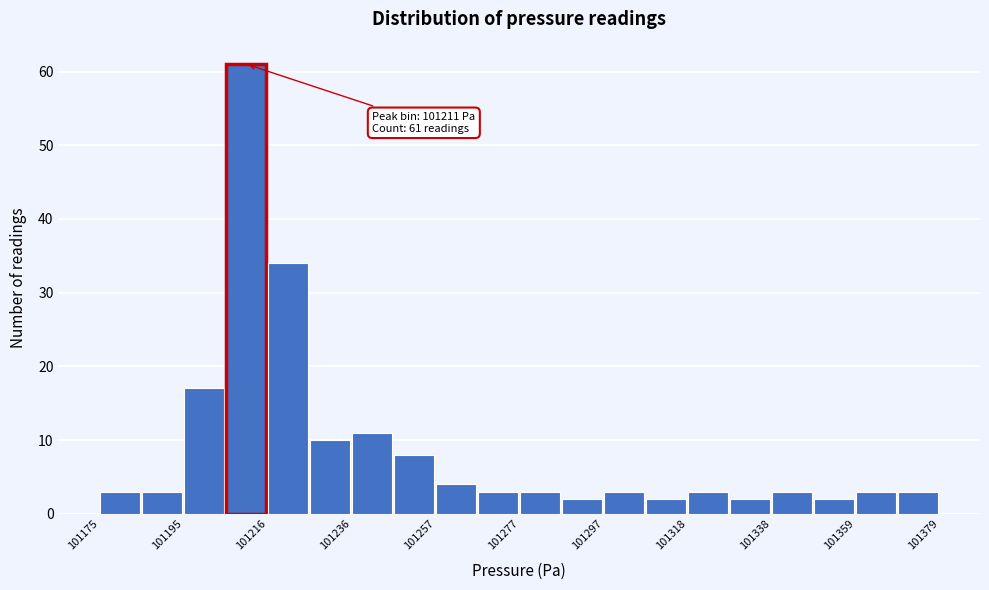

Around what value on the x-axis is the tallest bar? Give the approximate position of its centre, as read against the axis.

101210